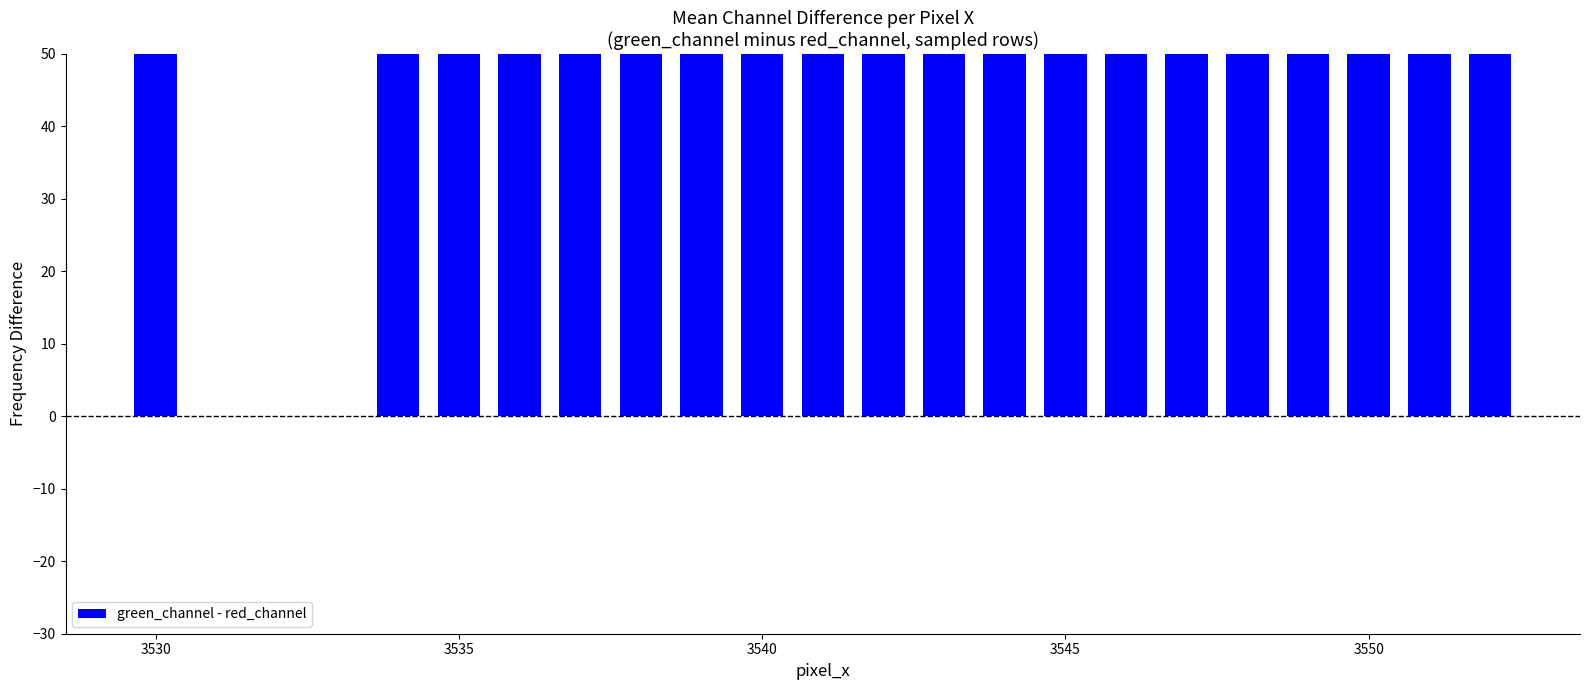

Does the chart contain any negative values?

No